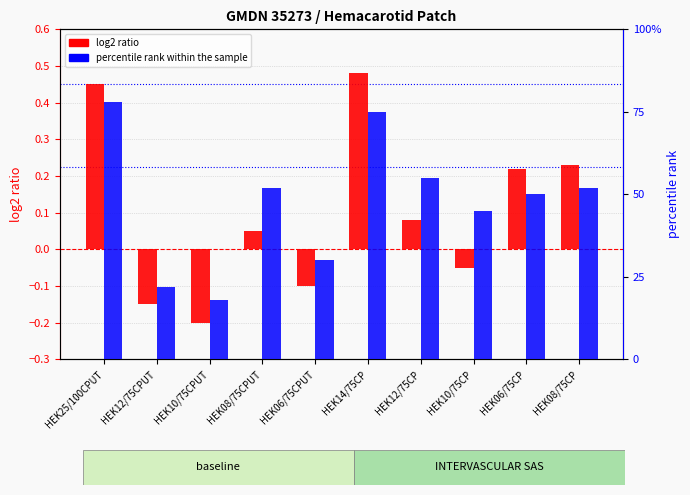

Is it true that percentile rank within the sample equals 79.8 at HEK08/75CP?

False